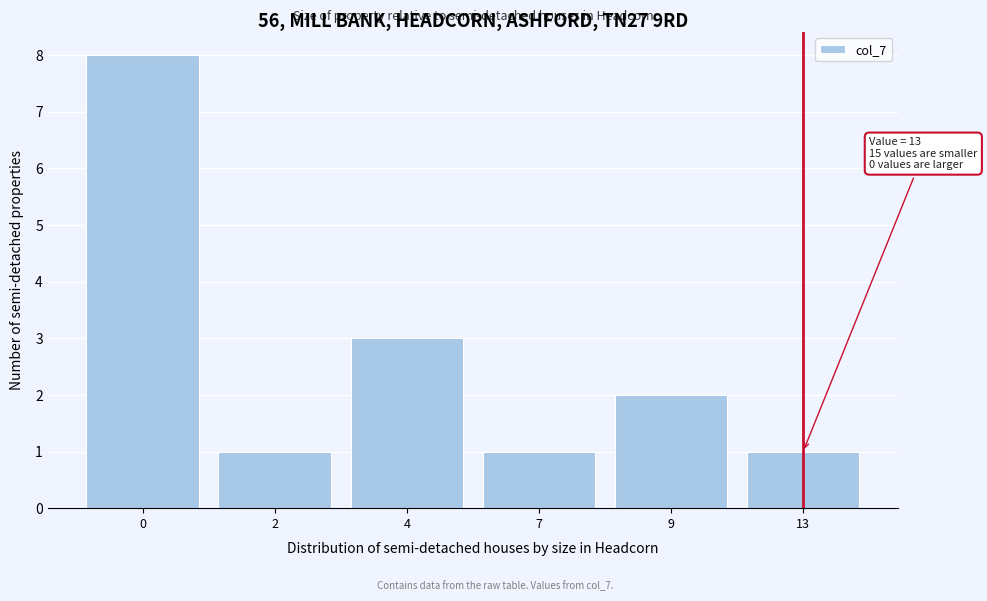

Reading left to right, extract all data points from this chart.

8	1	3	1	2	1